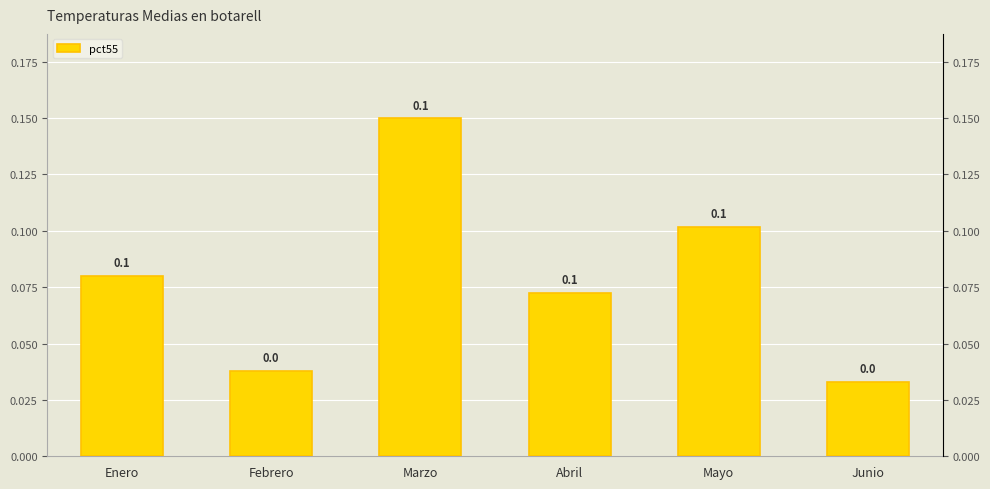

What is the label of the 3rd bar from the left?

Marzo